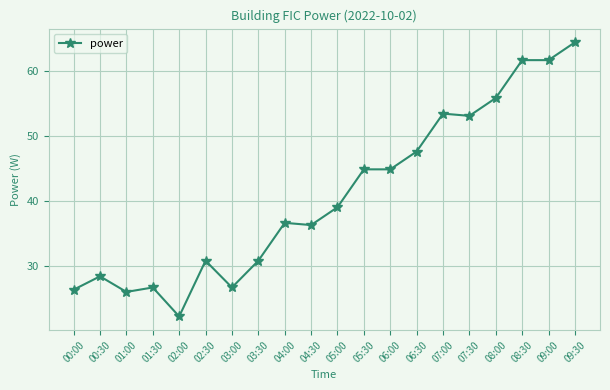

At which label does the data first exceed 39?

05:00